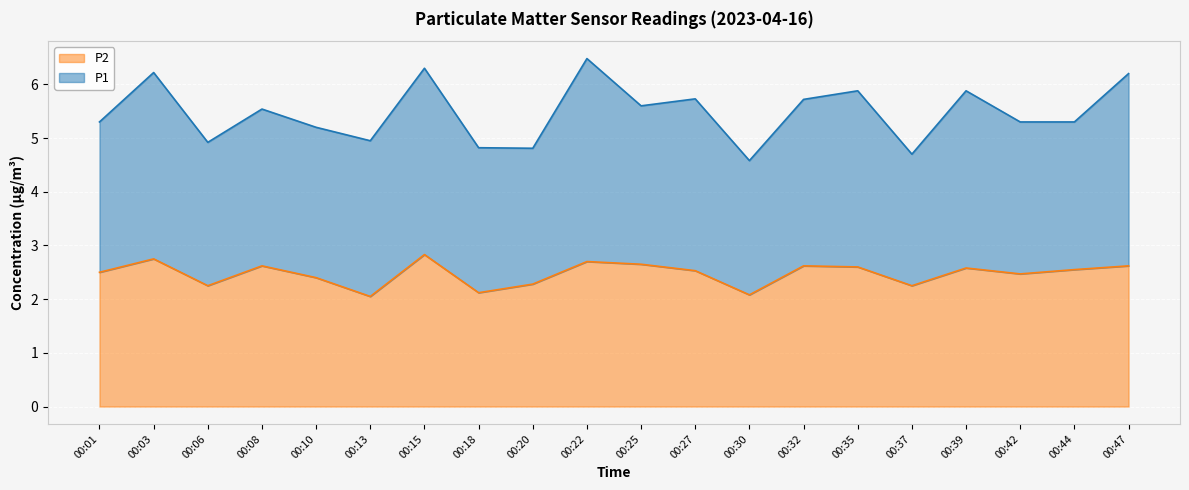

What is the difference between the maximum and second lowest values?

0.8